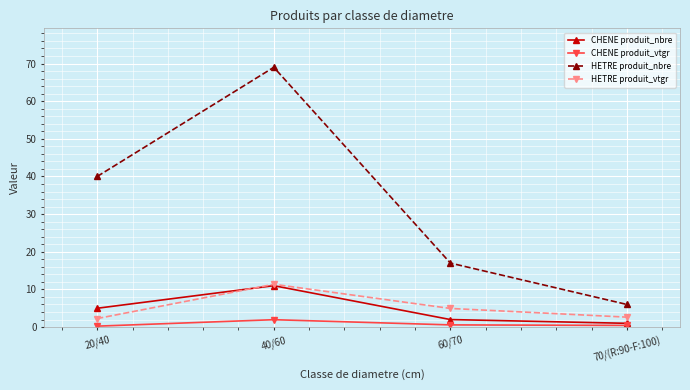

What is the minimum value for CHENE produit_nbre?

1.0